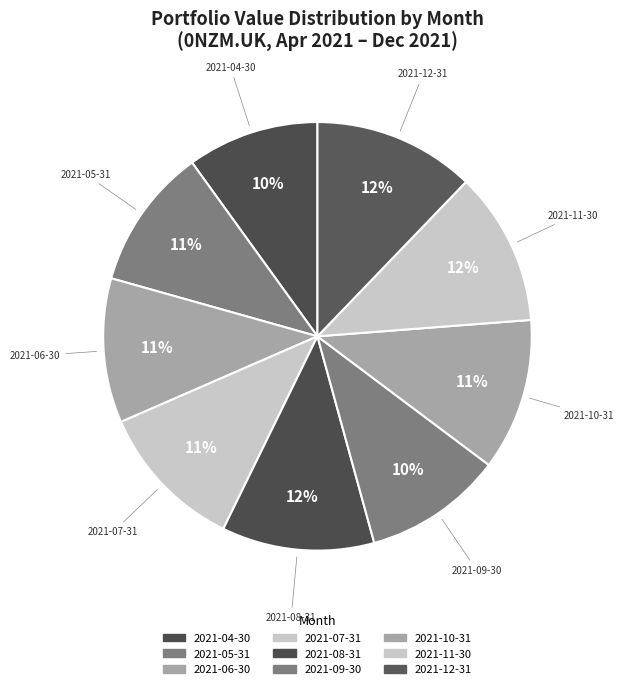

How many slices are in this pie chart?

9